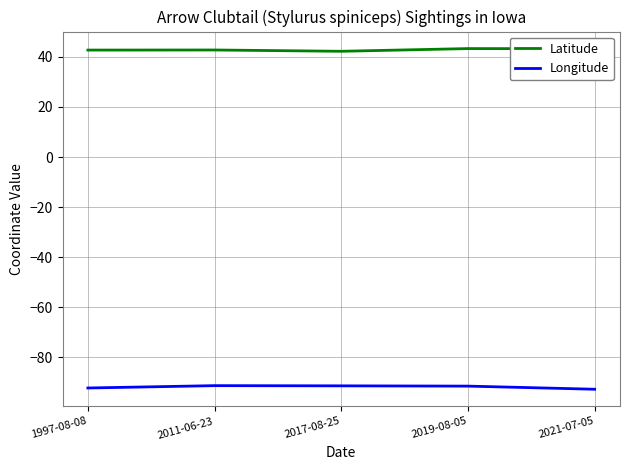

What position from the right is 2017-08-25?

3